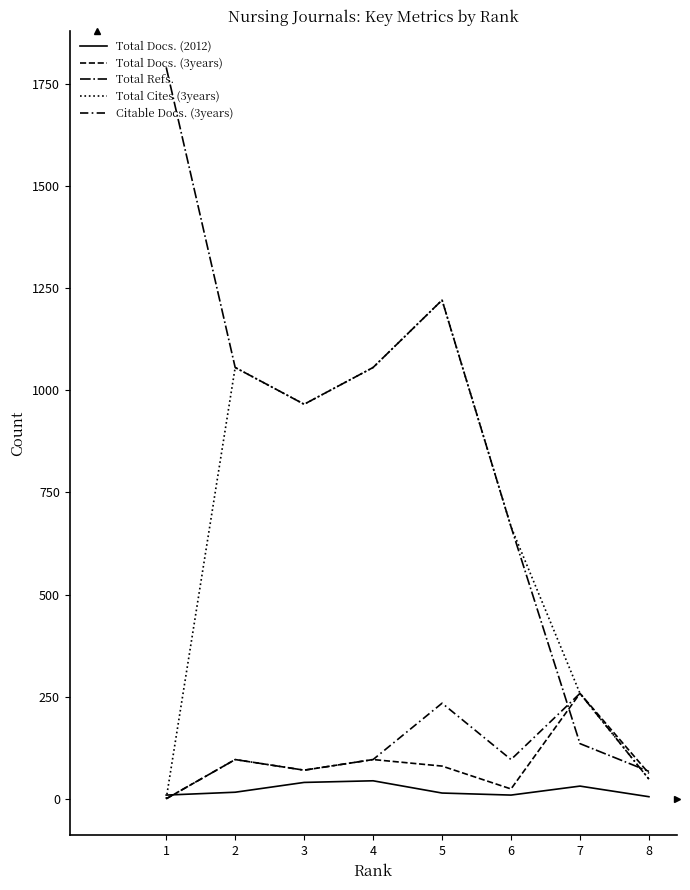

At which label does Total Docs. (3years) reach its minimum?

1